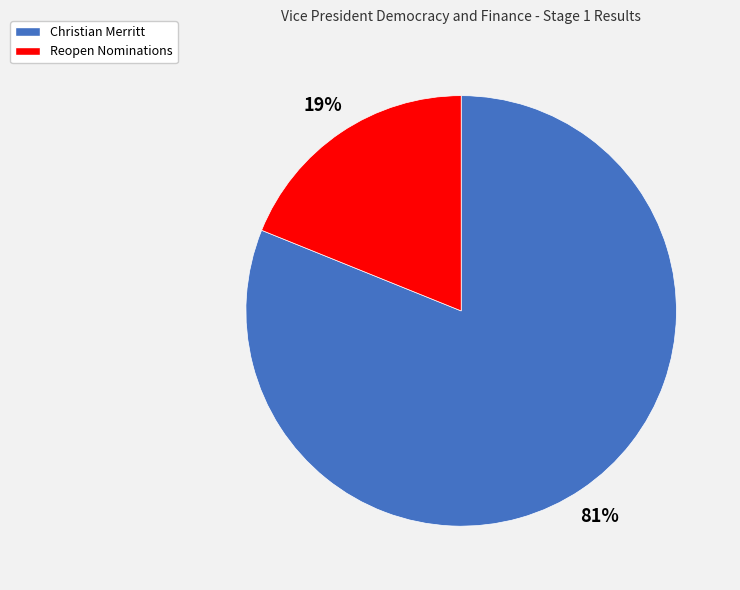

Combined, do Christian Merritt and Reopen Nominations account for over 50%?

Yes